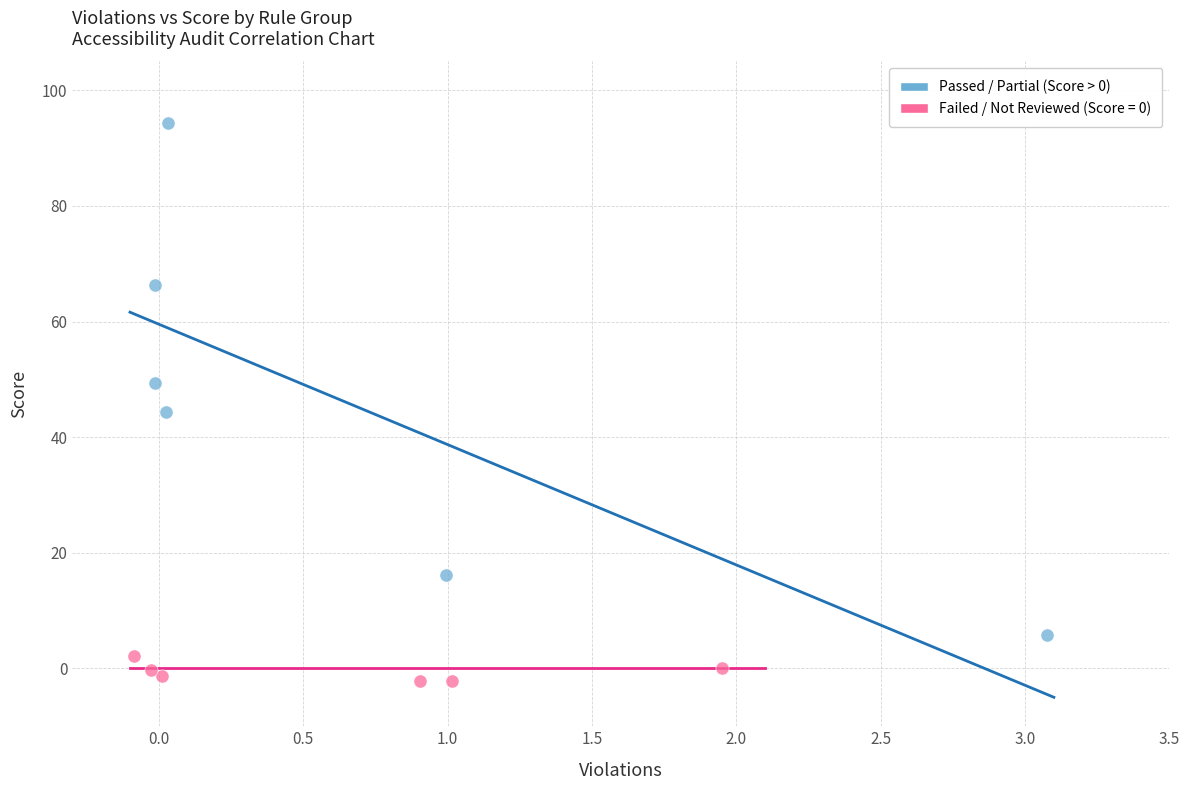

Which series has the largest Y range (max minus min)?

Passed / Partial (Score > 0)